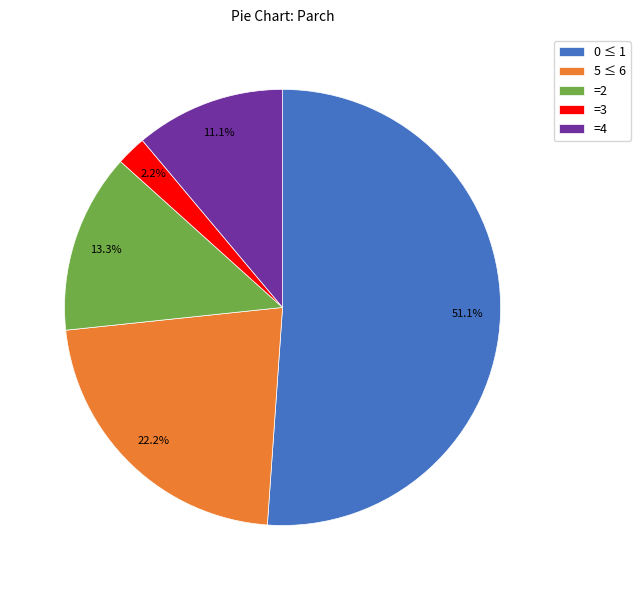

Is =3 the majority of the pie?

No